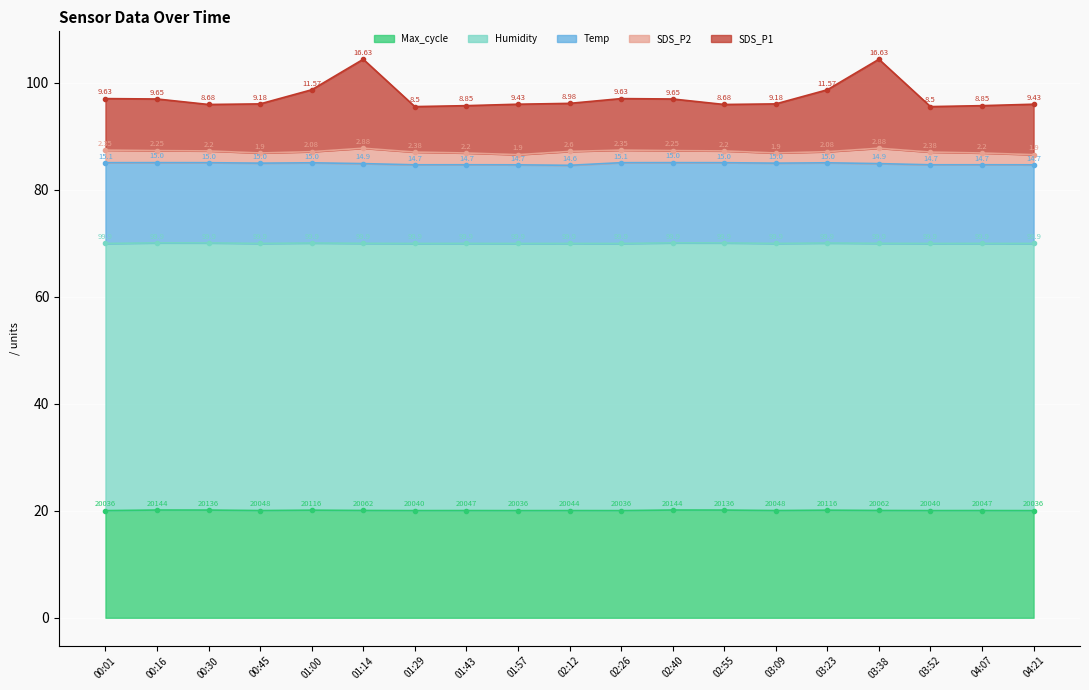

What is the label of the 2nd point from the left?

00:16